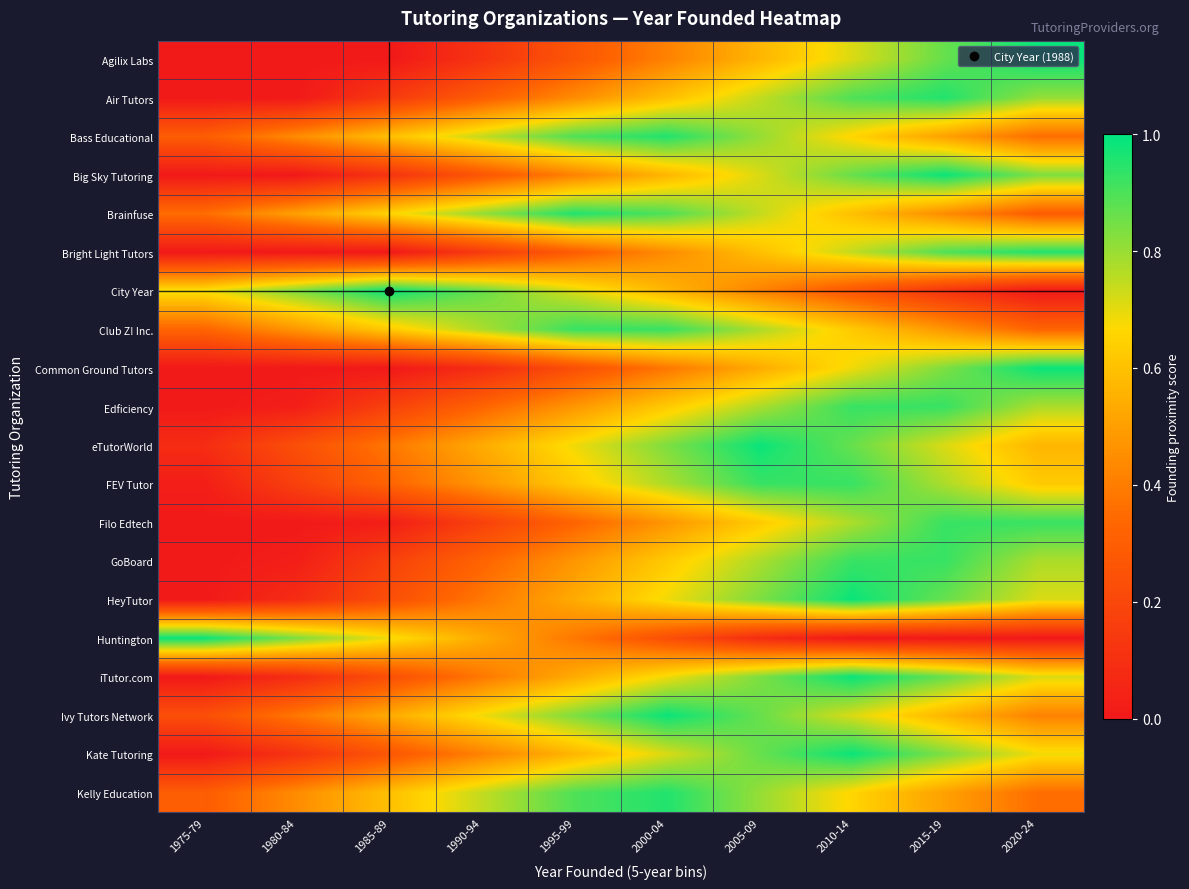

How many distinct data groups are displayed?

20